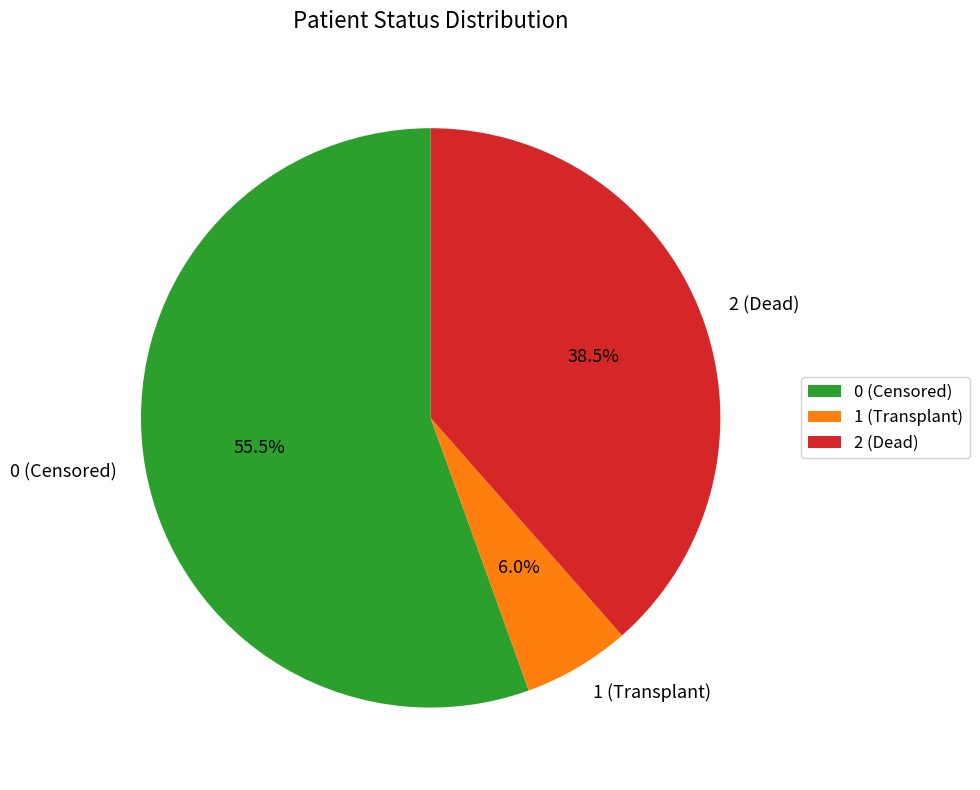

Which slice is the largest?

0 (Censored)